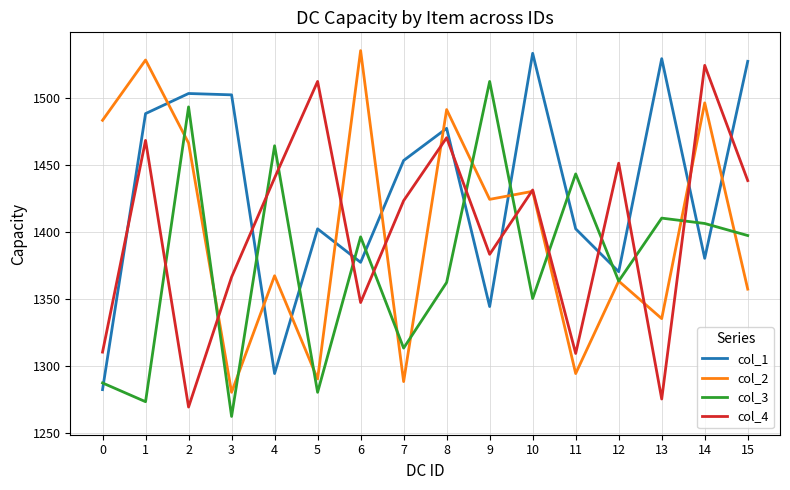

What are all the series names shown in the legend?

col_1, col_2, col_3, col_4